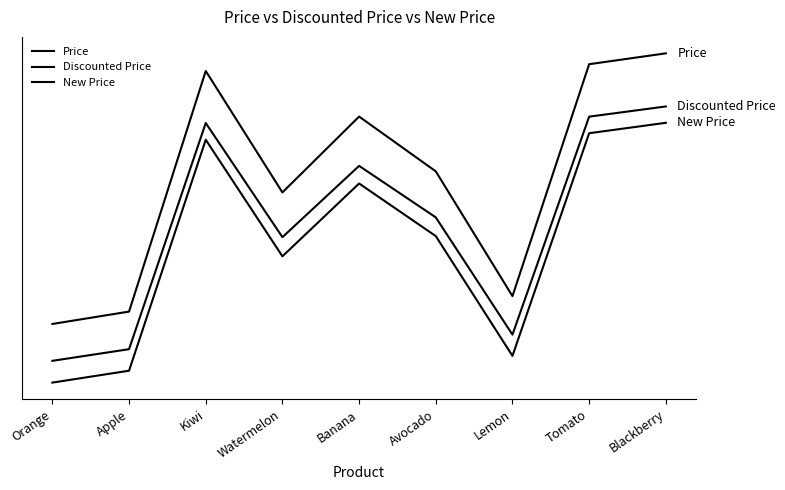

Which series has the largest total across all categories?

Price